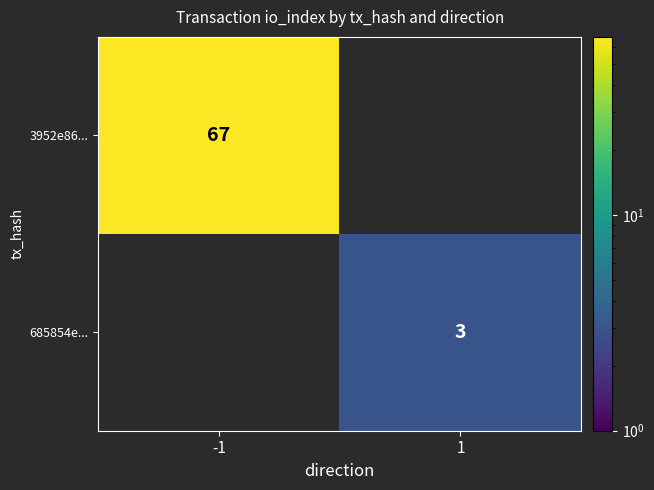

The value of 685854e... at 1 is 3. True or false?

True